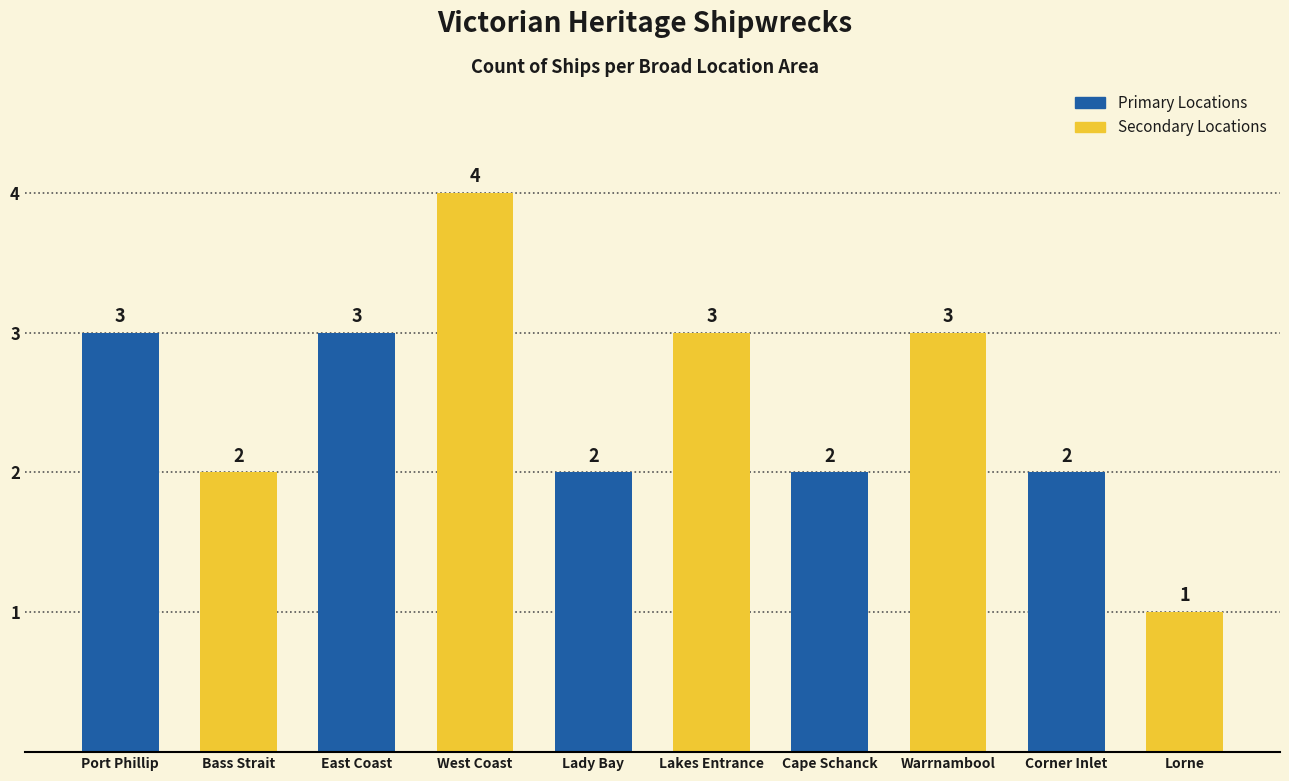

Which label corresponds to the largest value in the chart?

West Coast